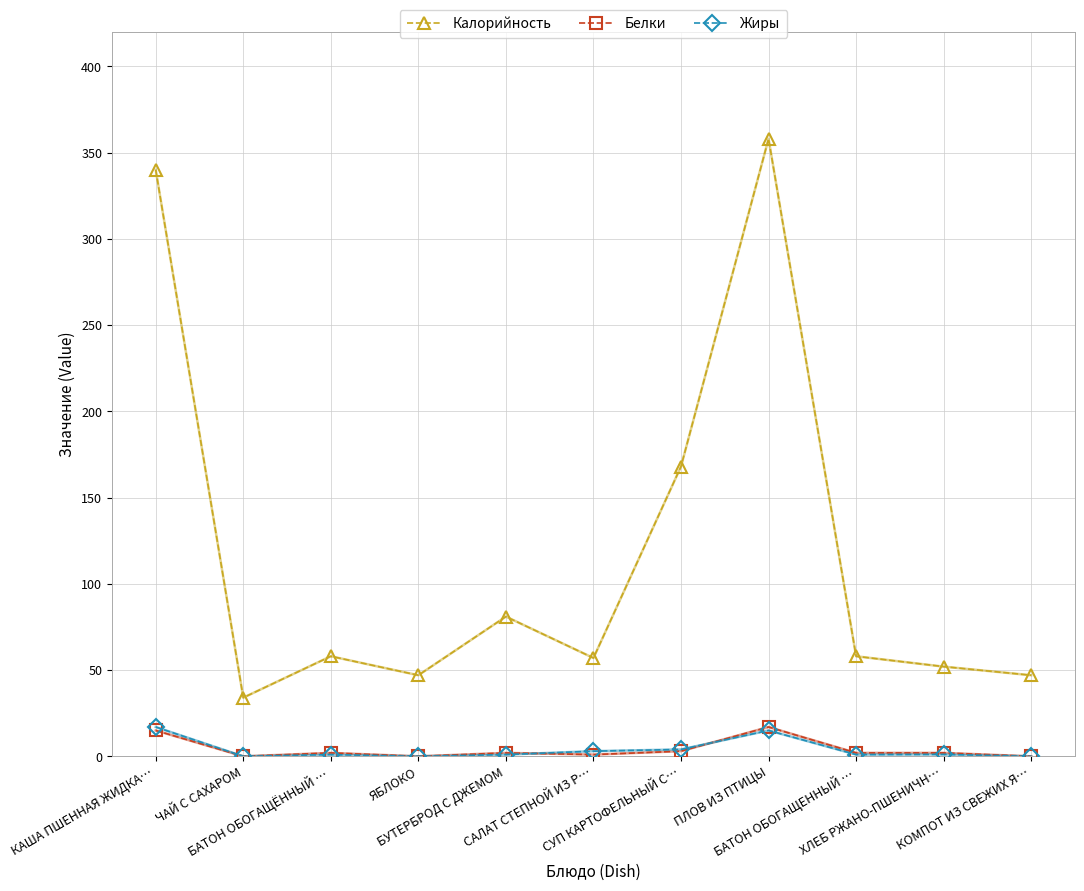

True or false: Жиры and Калорийность intersect in this chart.

False